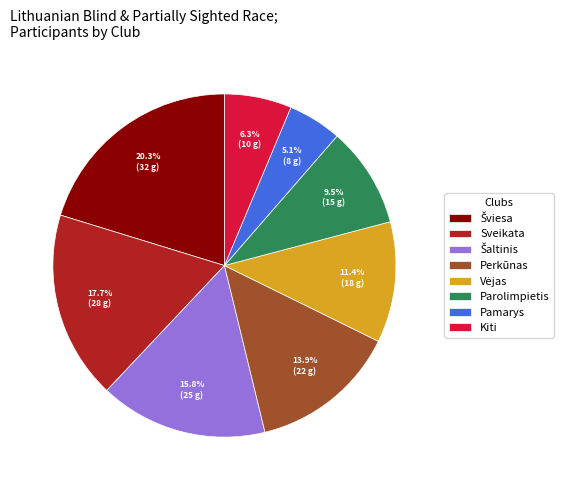

What is the total percentage of Pamarys and Sveikata?

22.8%